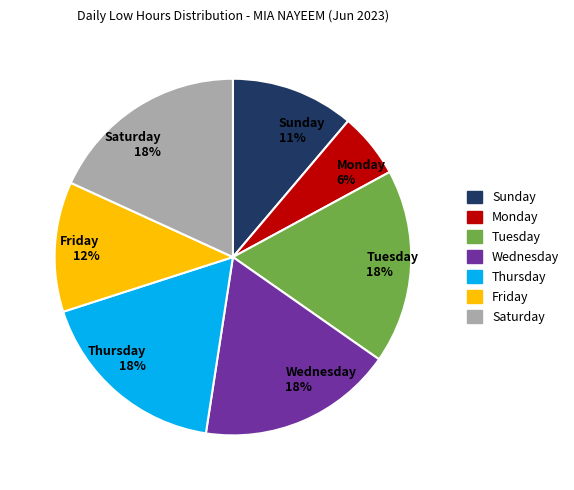

To the nearest percent, what percentage of the pie is Wednesday 18%?

18%